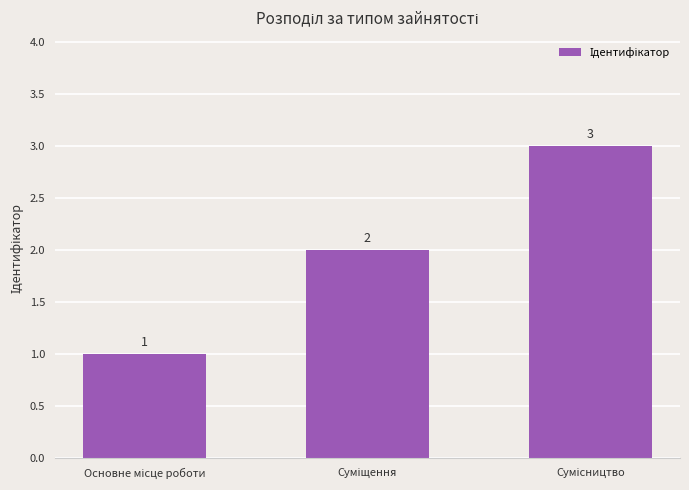

What is the average value?

2